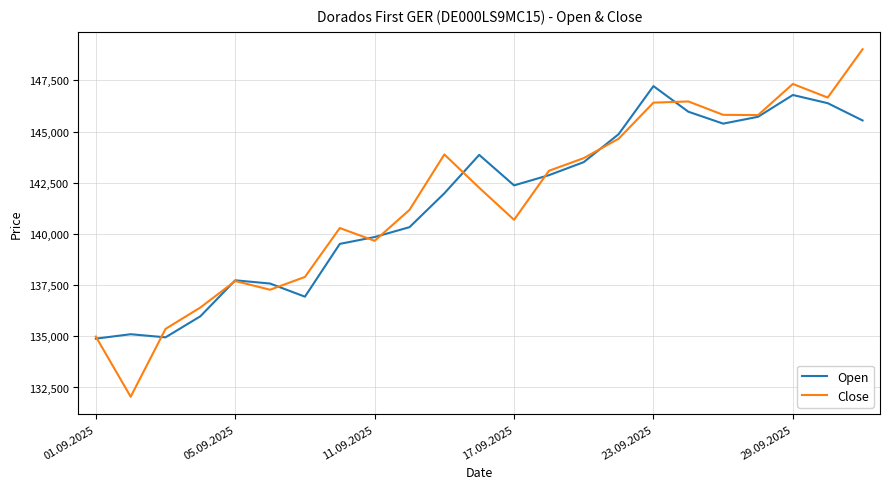

What is the minimum value shown in the chart?

132048